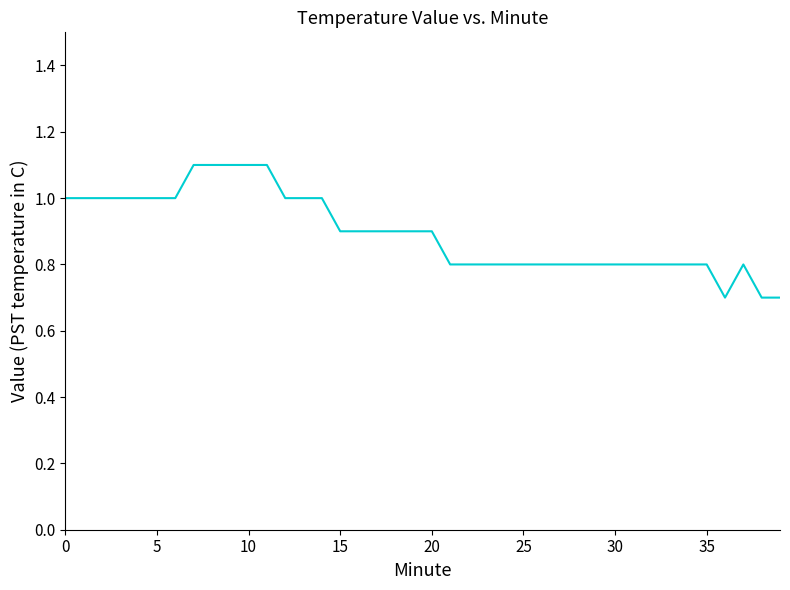

What is the minimum value shown in the chart?

0.7